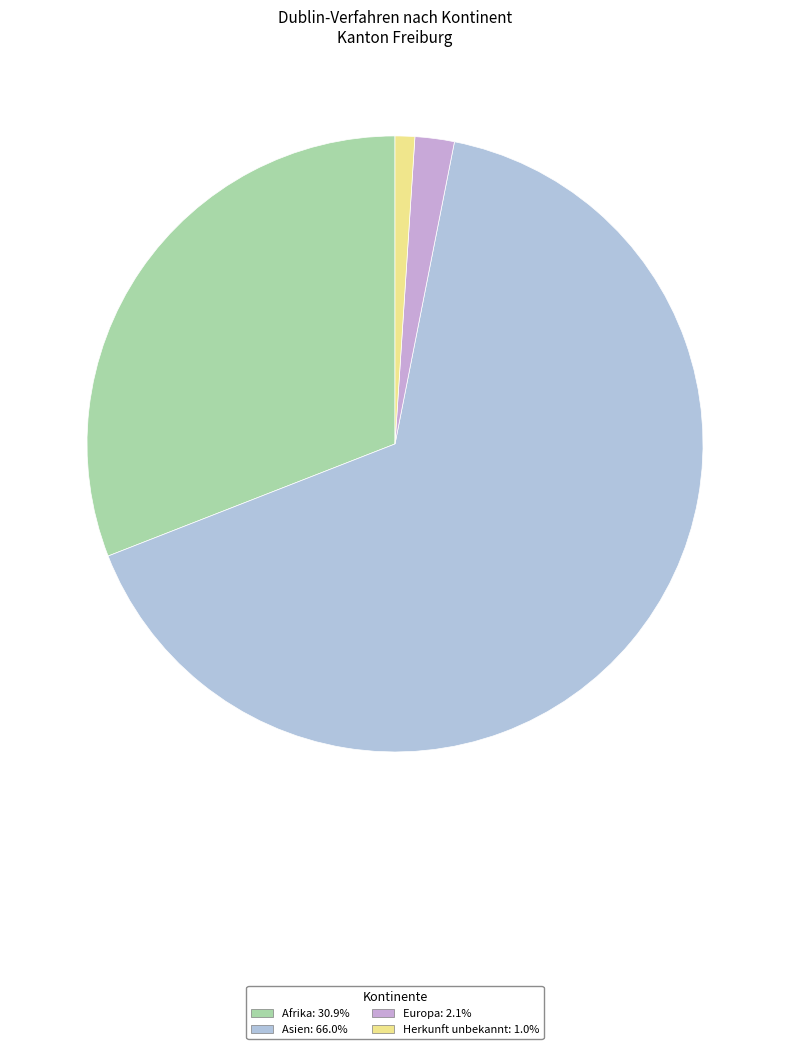

How many segments does this pie chart have?

4